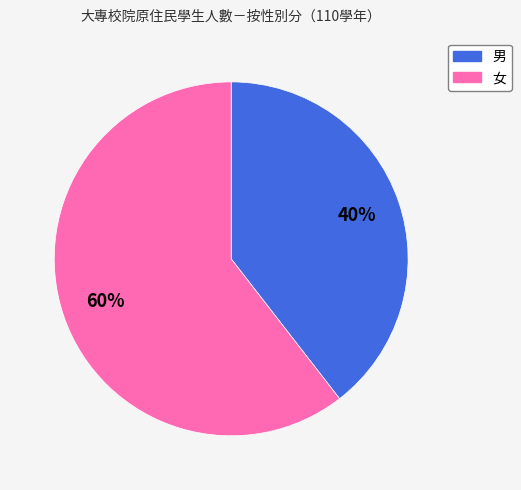

What percentage is the 男 slice, to the nearest percent?

40%